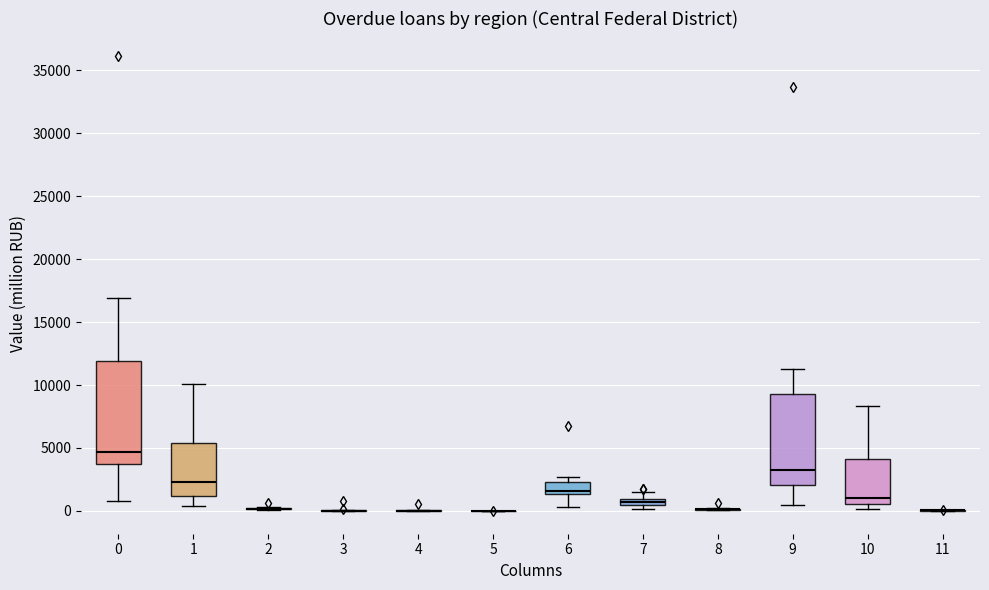

Comparing the boxes themselves (not the whiskers), which one is the tallest?

0